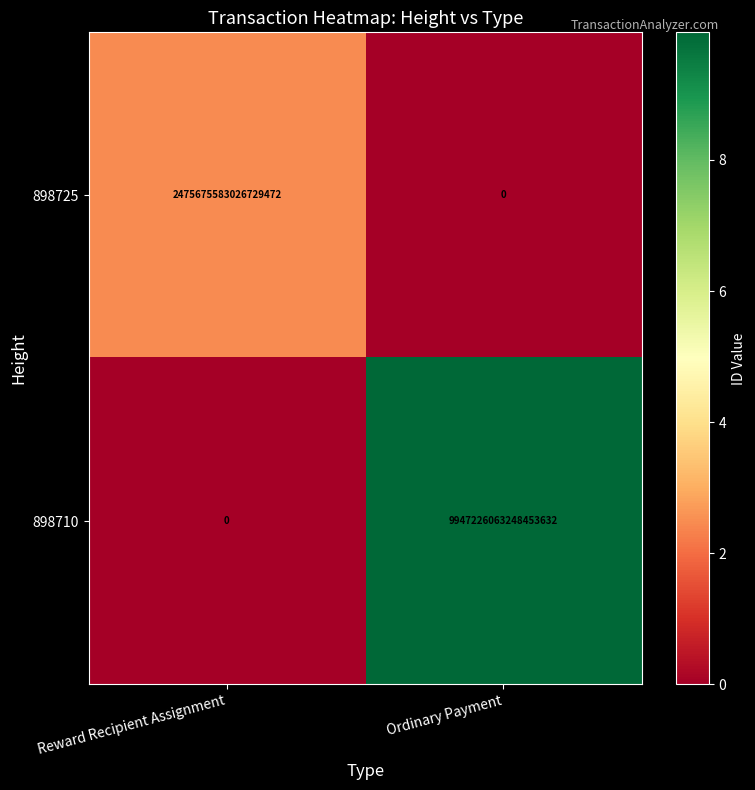

Which category has the highest value across all series?

Ordinary Payment